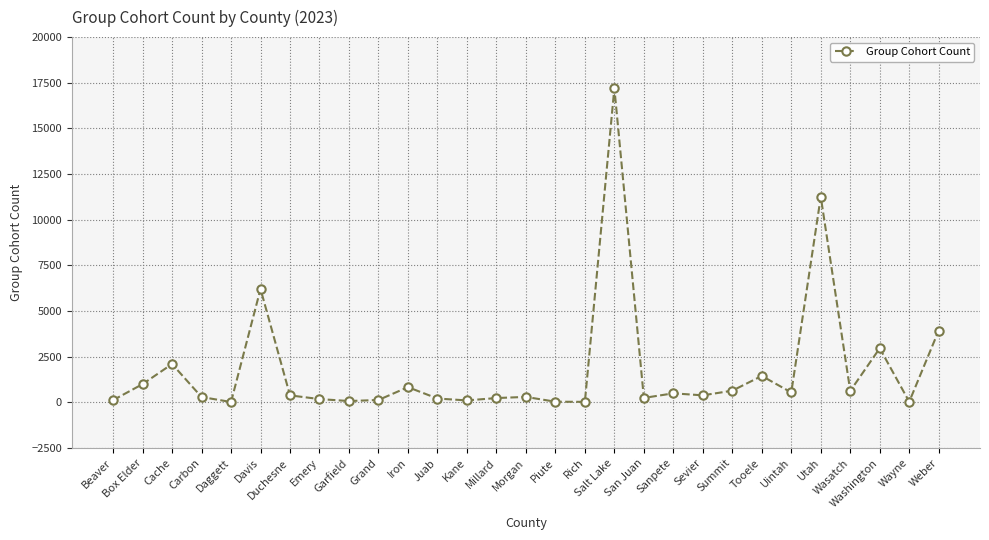

What is the average value?

1795